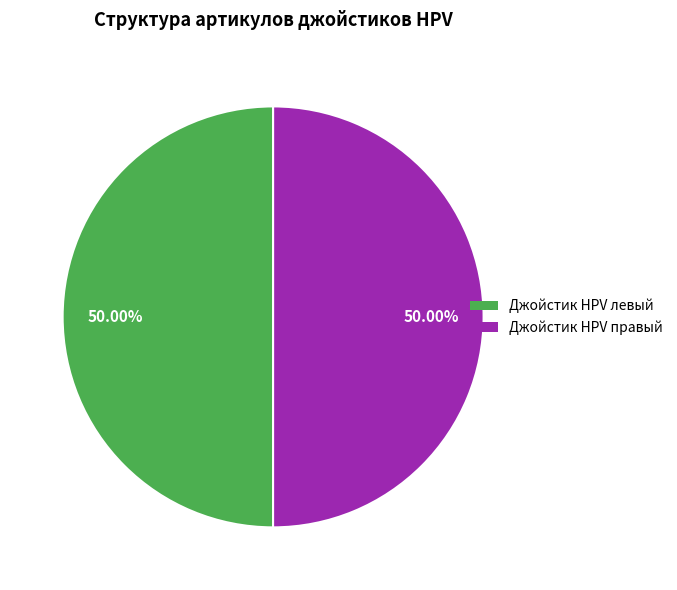

Do Джойстик HPV правый and Джойстик HPV левый together represent more than half of the pie?

Yes